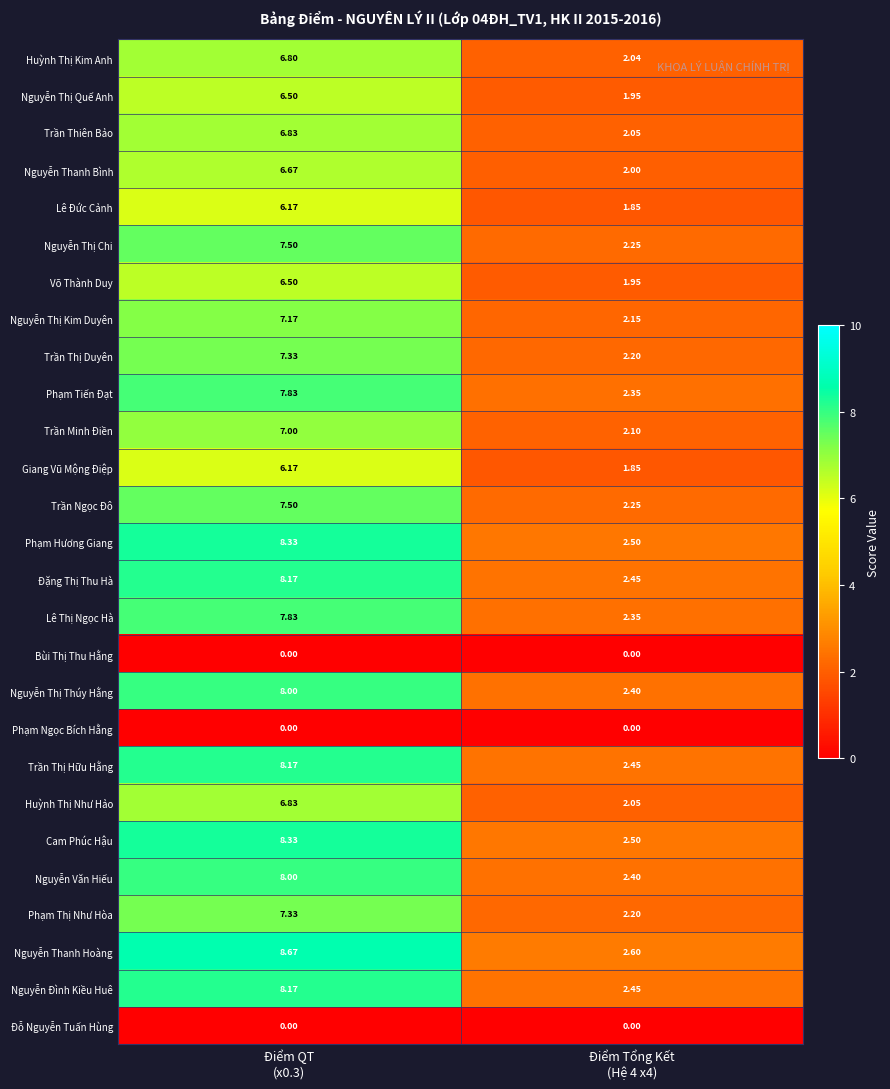

Which series has the largest total across all categories?

Nguyễn Thanh Hoàng